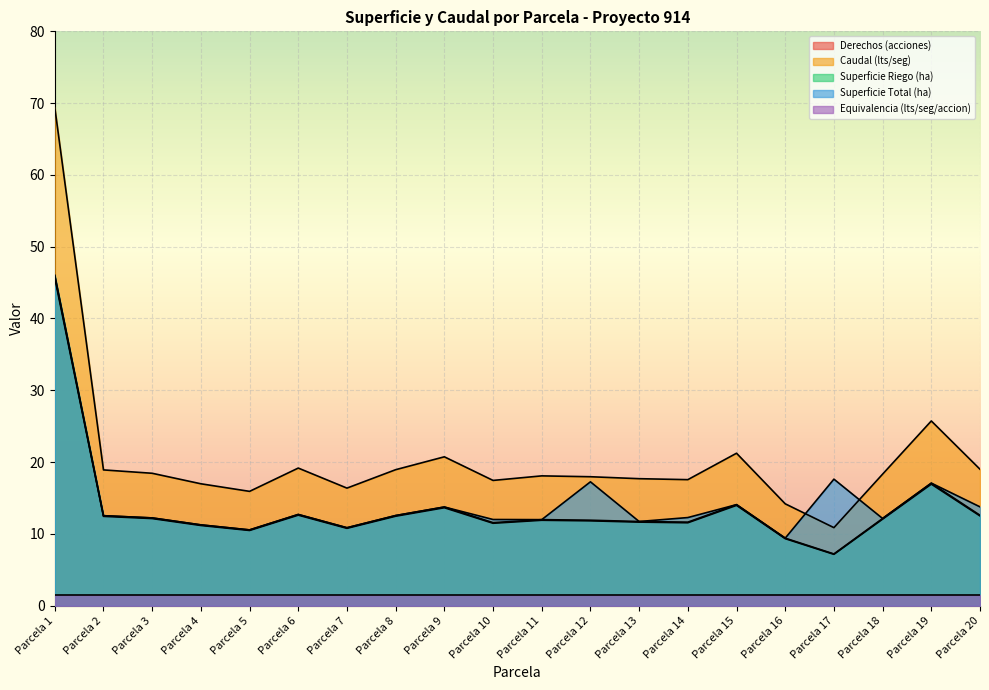

What is the difference between the second highest and minimum values in the Superficie Riego (ha) series?

9.9